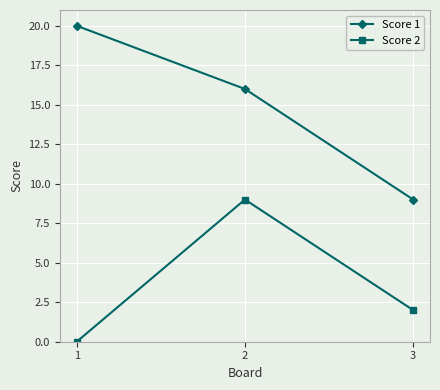

Read the Score 1 value at 1.

20